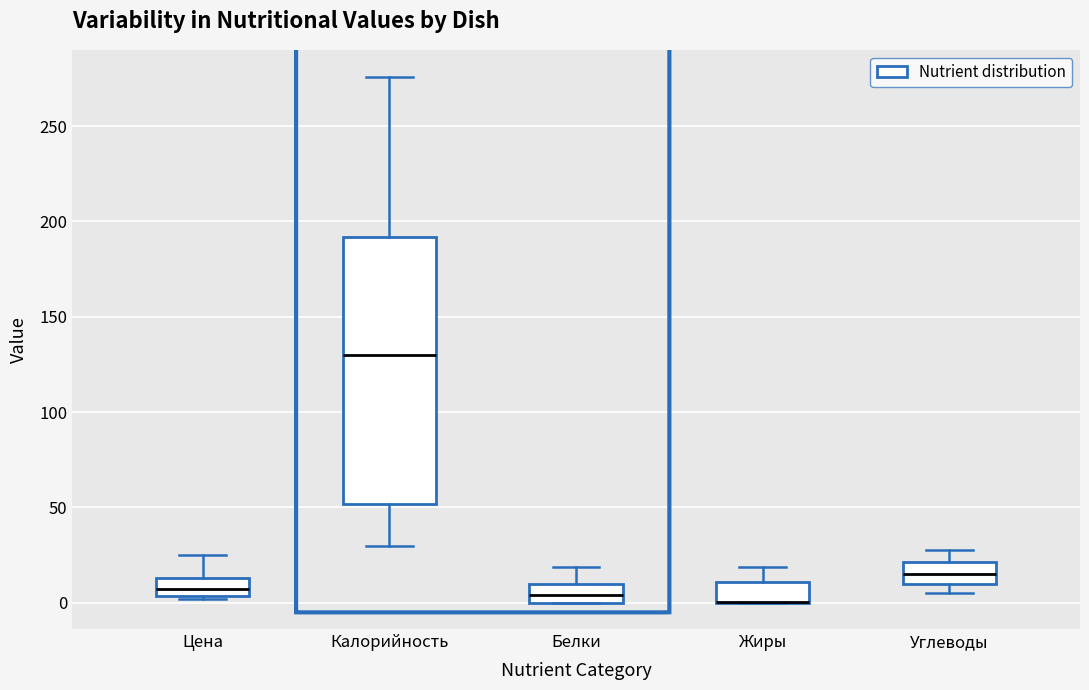

Reading left to right, read every box against the y-axis: the position of its median line, the range the box covers, and the ends of its whiskers. The values are not printed on the chart, so give them approximately, as read against the axis.

Цена: median 5 (inside the box), box 5 to 15, whiskers 0 to 25
Калорийность: median 130, box 50 to 190, whiskers 30 to 275
Белки: median 5, box 0 to 10, whiskers 0 to 20
Жиры: median 0 (drawn on the box's lower edge), box 0 to 10, whiskers 0 to 20
Углеводы: median 15, box 10 to 20, whiskers 5 to 30